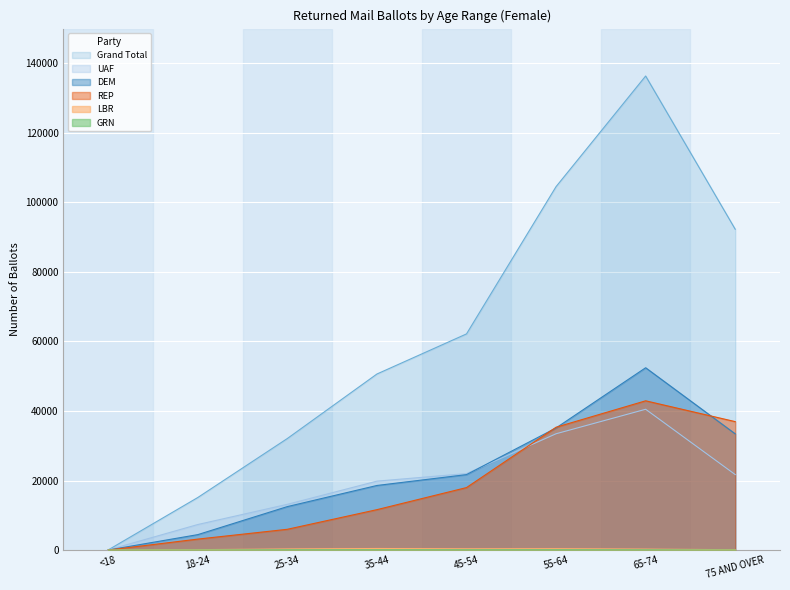

How many lines are shown in the chart?

6